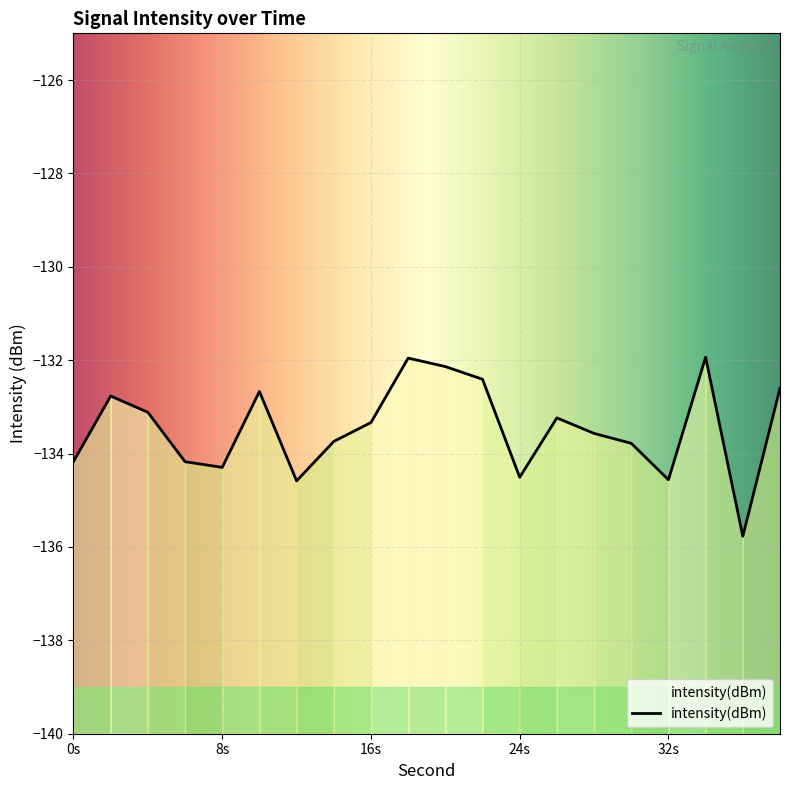

What is the difference between the values at 8 and 0?

0.1